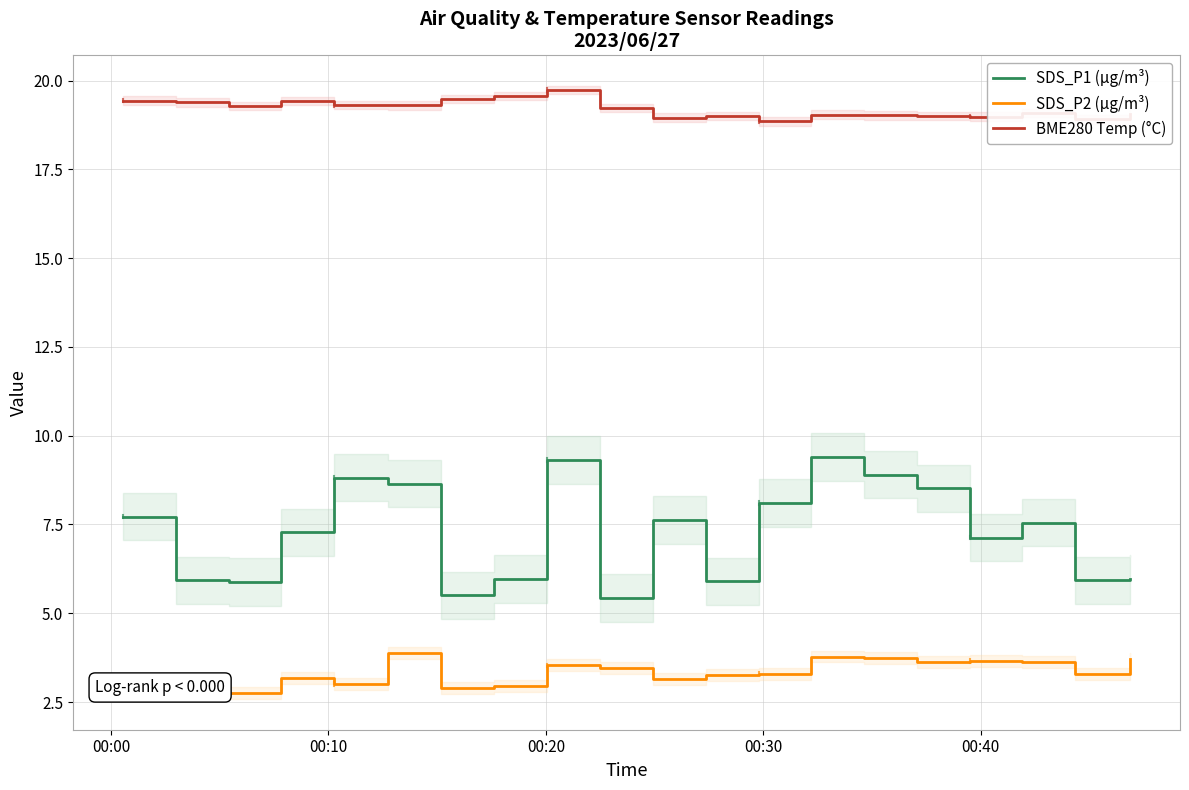

True or false: BME280 Temp (°C) has more than 0 interior local peaks.

True